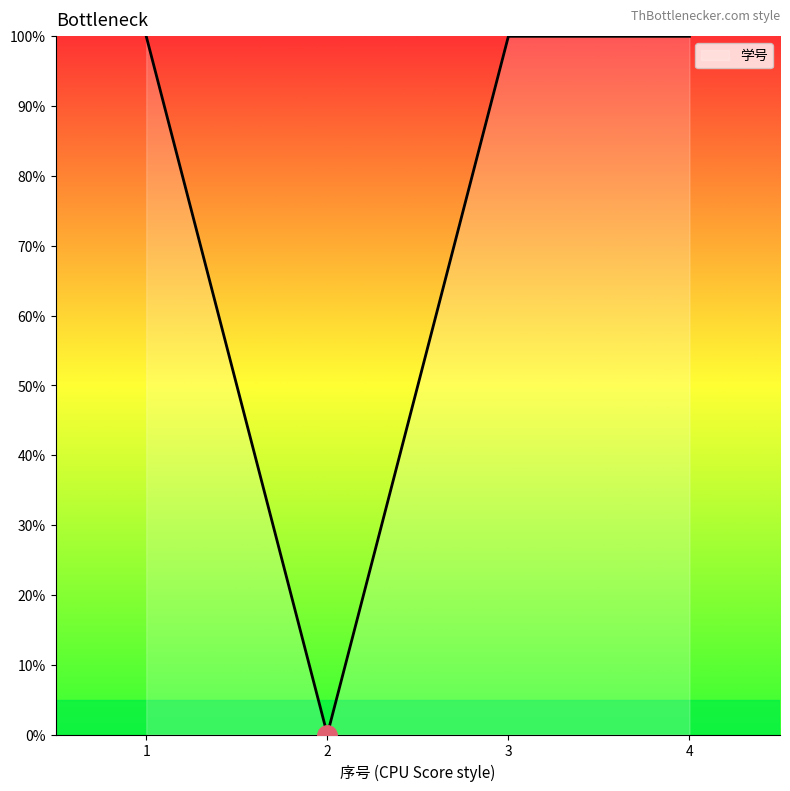

How many positive values are there?

3